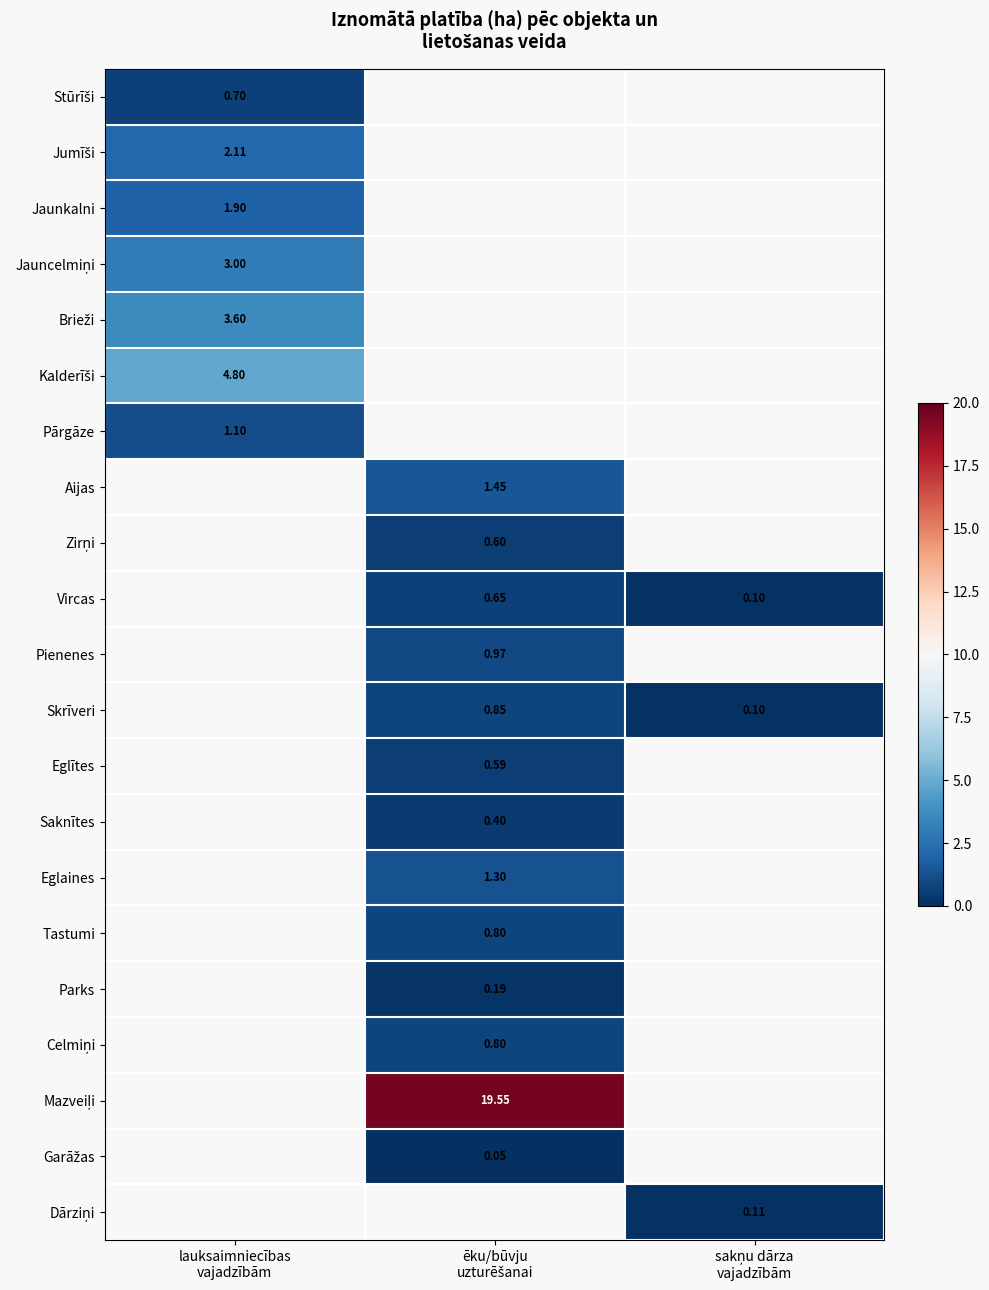

Count the number of categories in the chart.

3